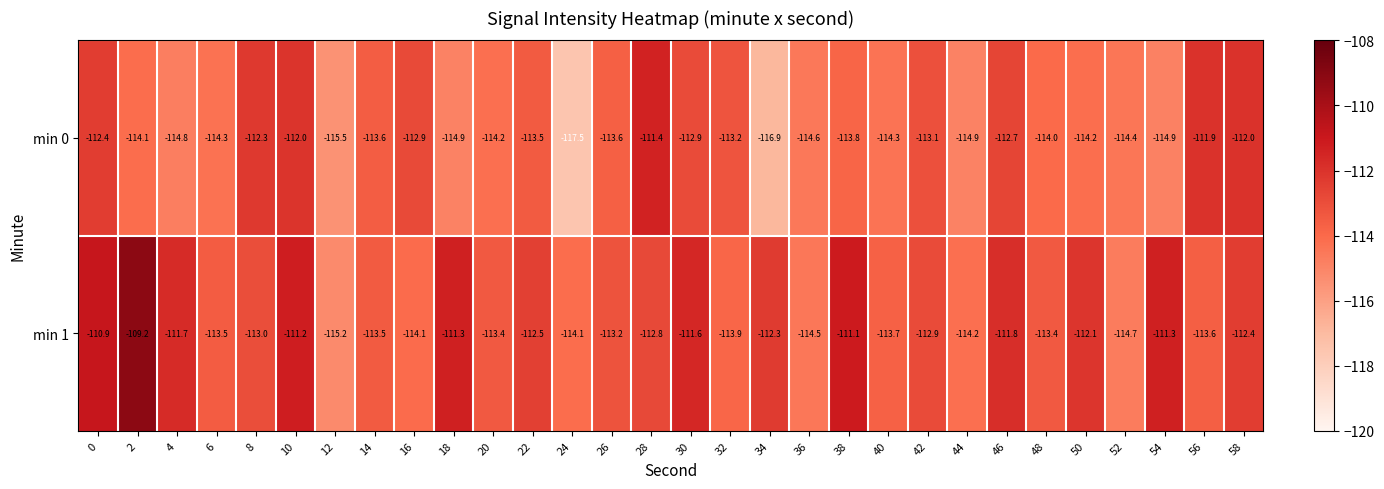

How many data points in min 0 are less than -113?

21